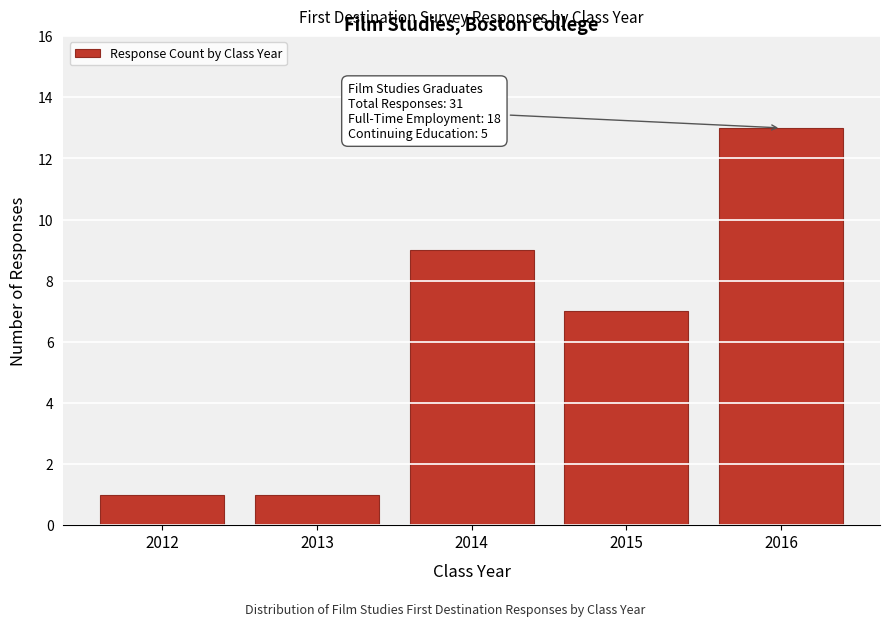

Reading left to right, list all the values displayed in this chart.

2012=1	2013=1	2014=9	2015=7	2016=13